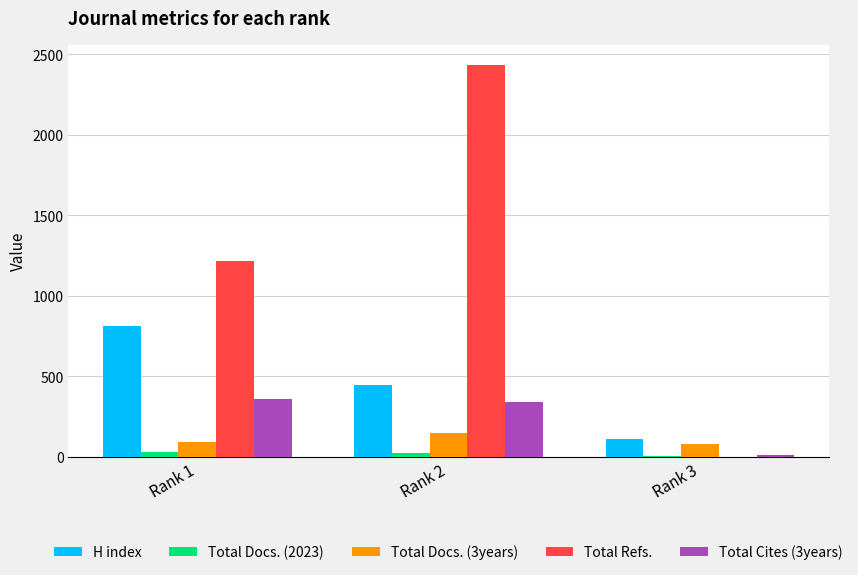

The value of Total Docs. (3years) at Rank 2 is 60. True or false?

False